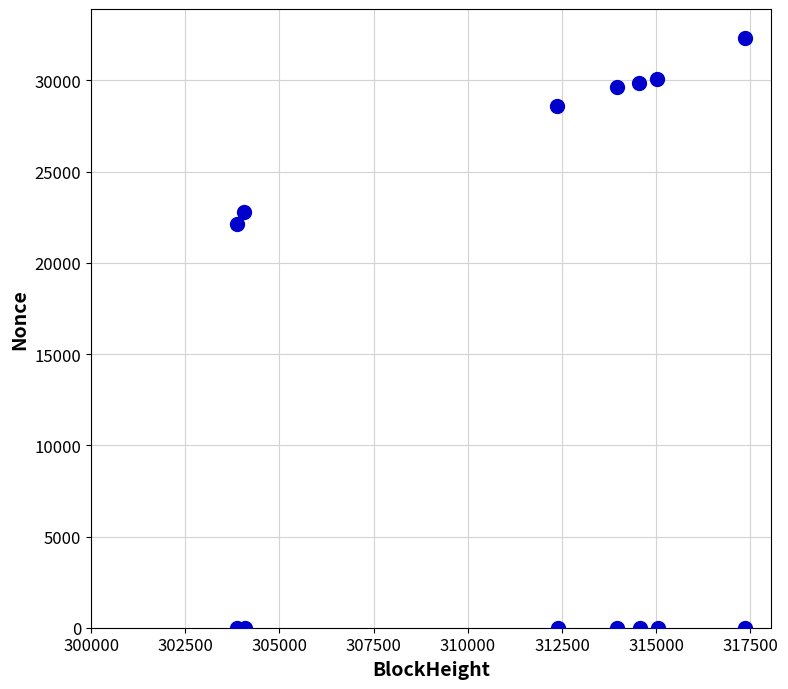

What is the range of Y values (max minus min)?

32301